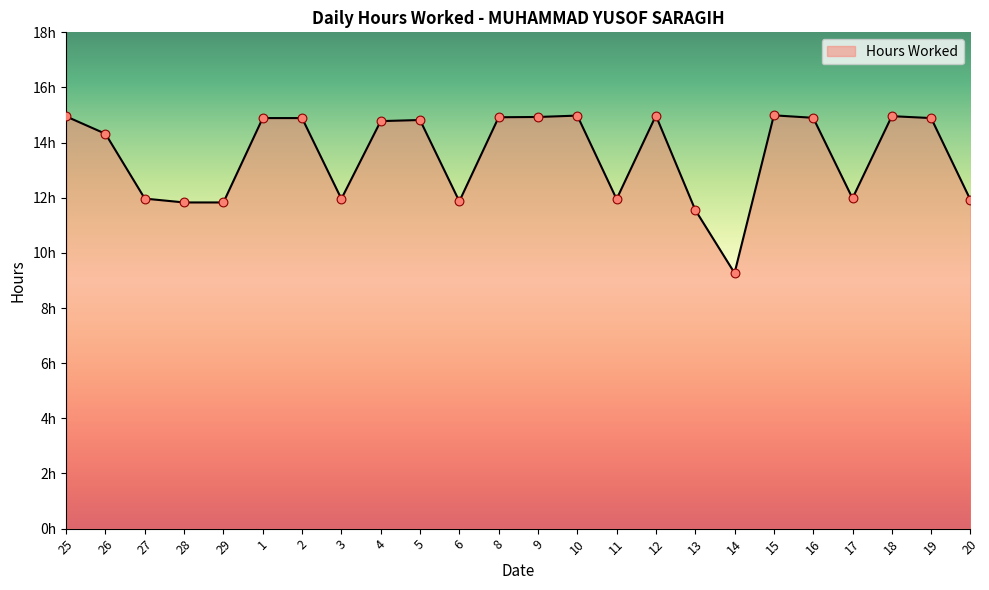

Which has a higher value, 28 or 14?

28